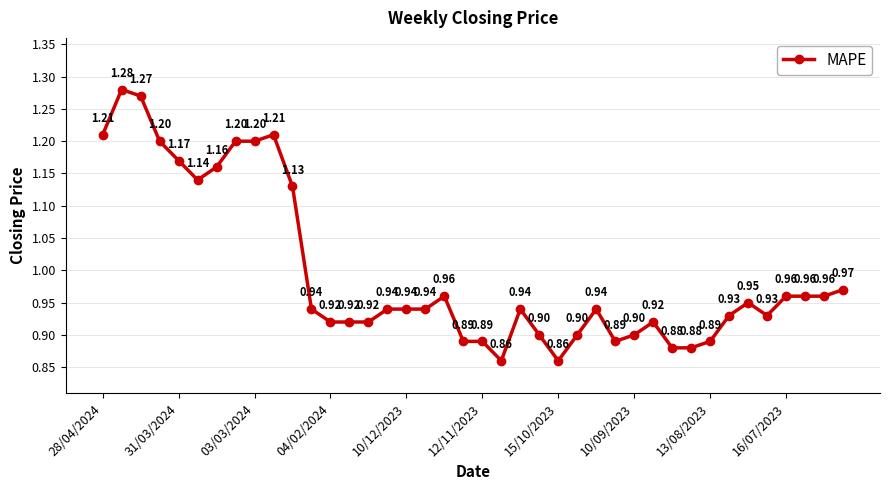

True or false: the data has more than 0 interior local peaks.

True